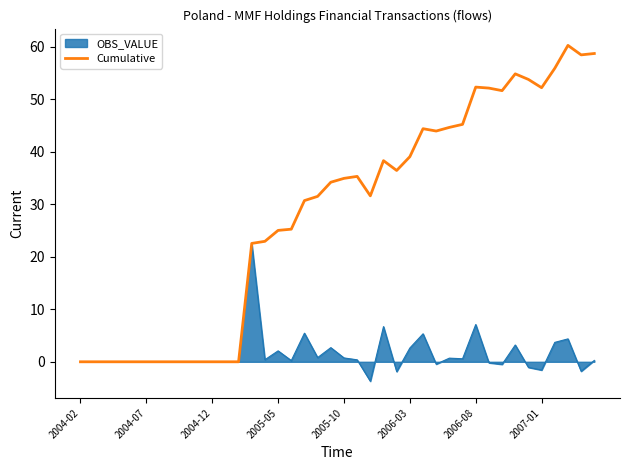

Which series has the largest total across all categories?

Cumulative